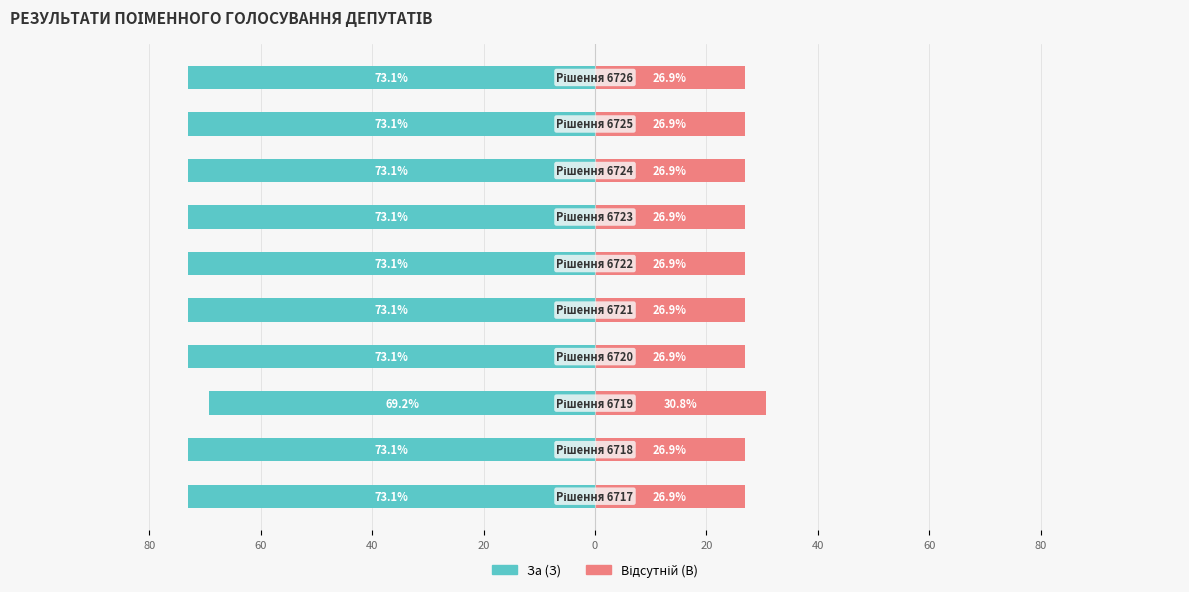

What is the total value across all series at 80?

-46.2